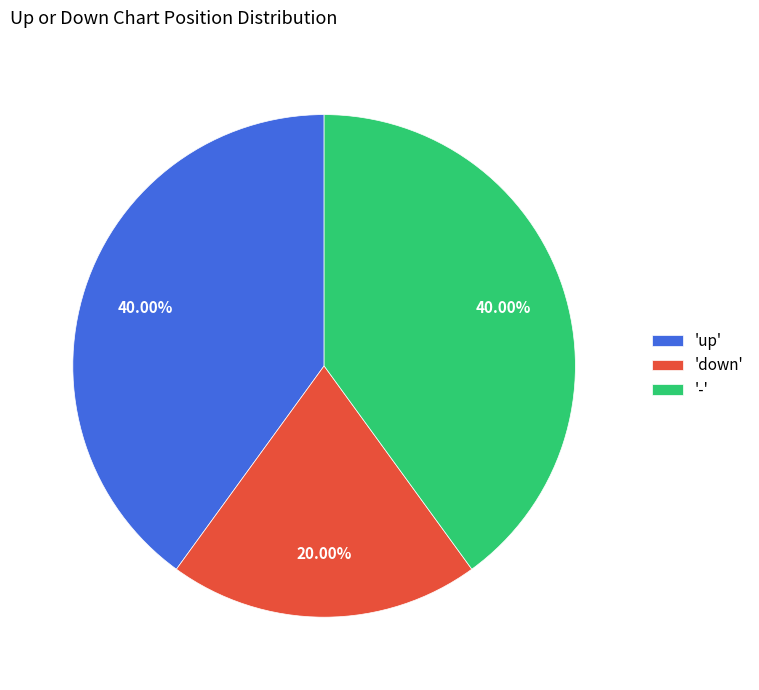

Do '-' and 'up' together represent more than half of the pie?

Yes